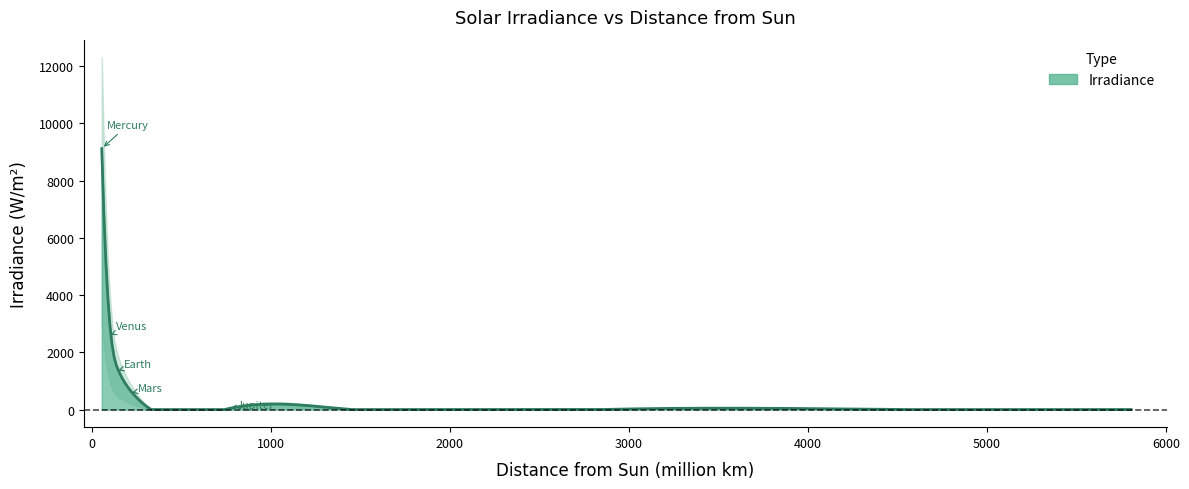

List the labels in order of value, largest first.

Mercury, Venus, Earth, Mars, Jupiter, Saturn, Uranus, Neptune, Pluto